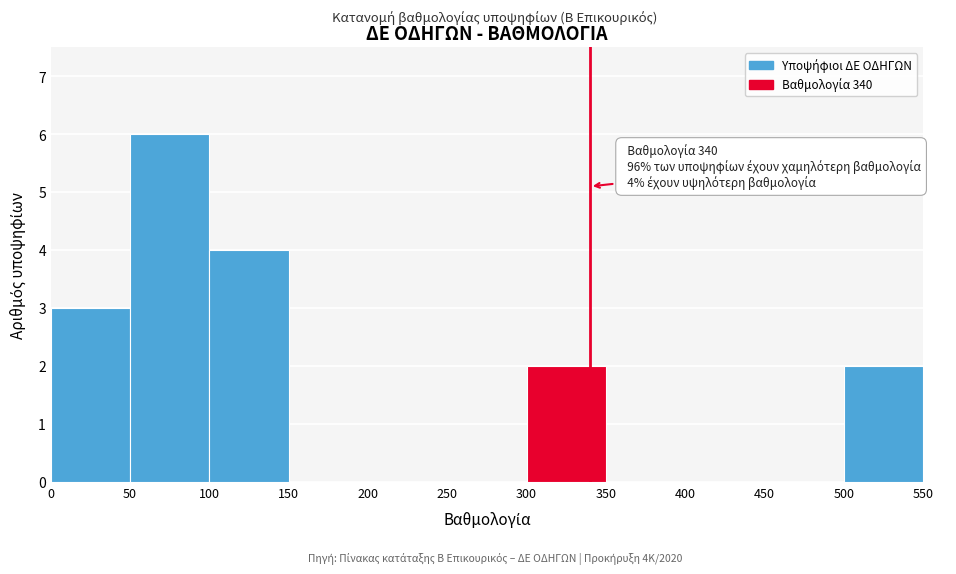

Which range on the x-axis has the tallest bar?

50 to 100